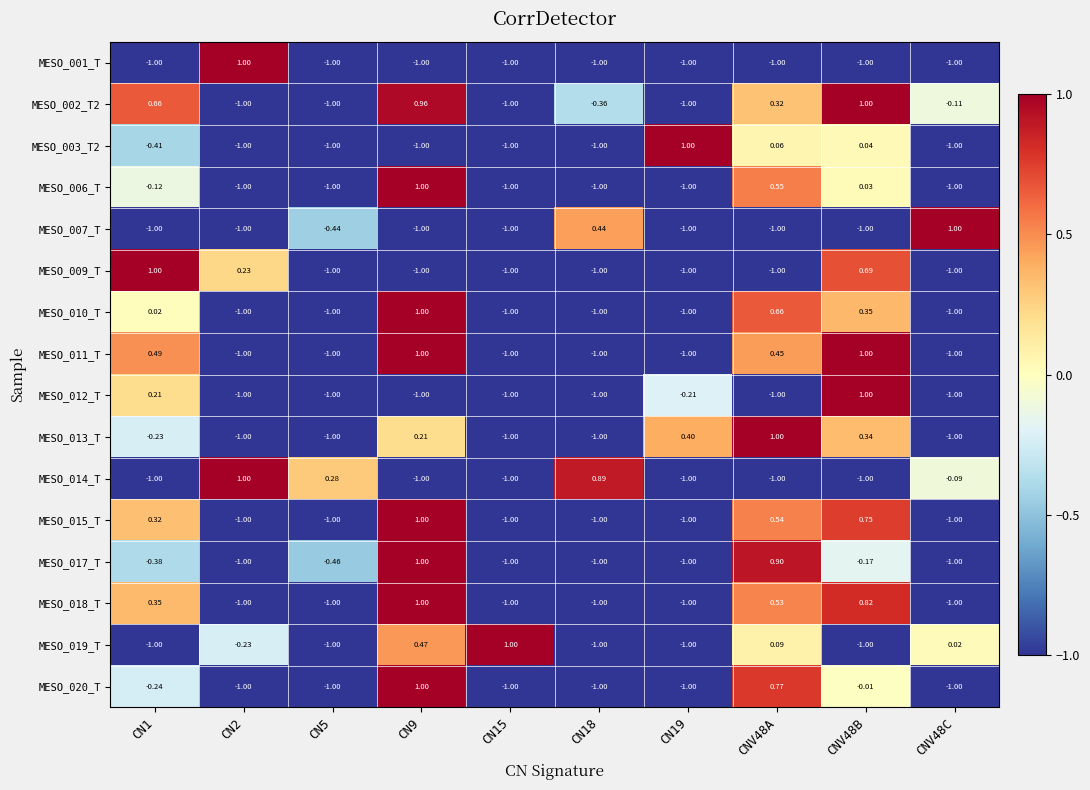

Is the value of MESO_012_T at CN2 greater than the value of MESO_013_T at CN1?

No